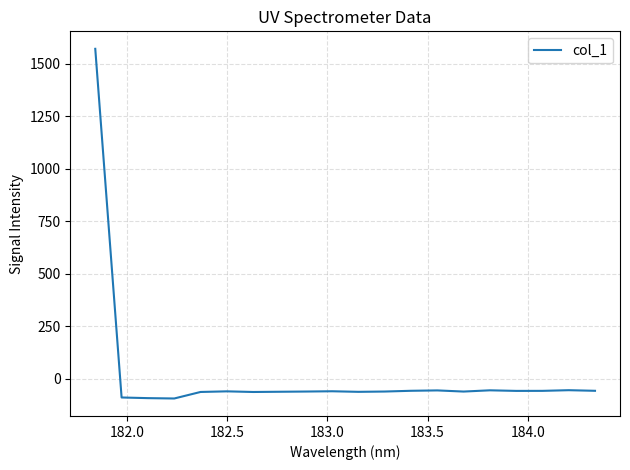

What is the greatest value displayed?

1572.0